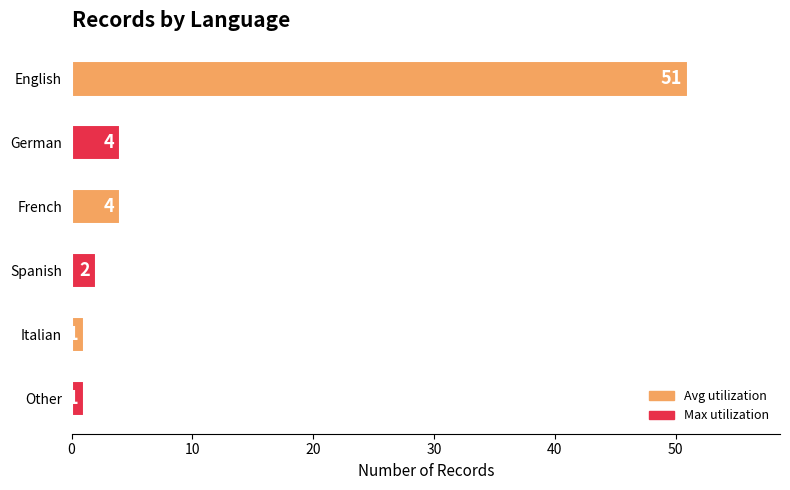

What is the difference between the maximum and minimum values?

50